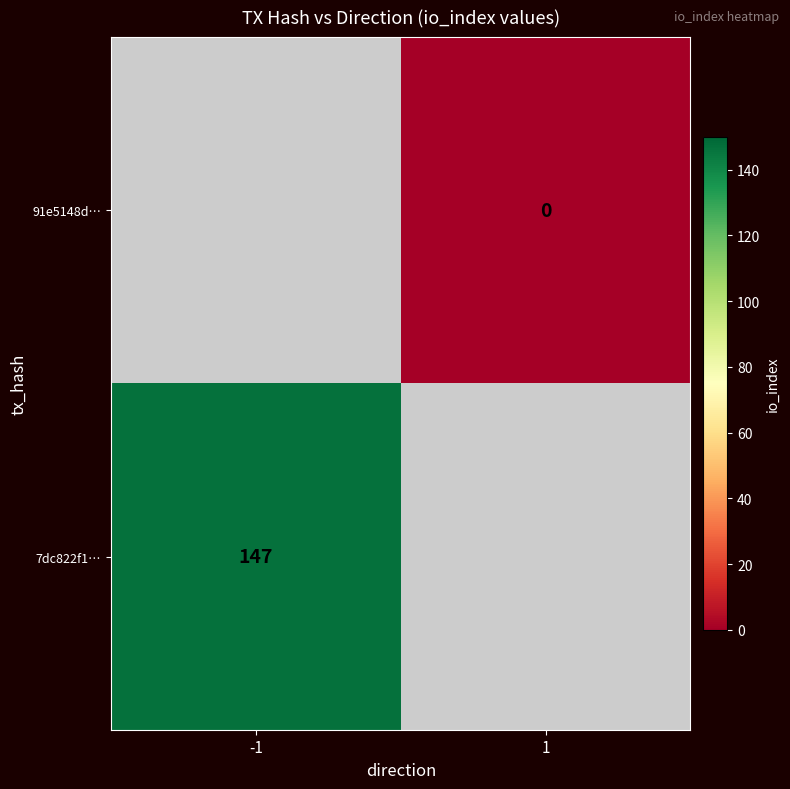

At which category does the chart reach its peak across all series?

-1